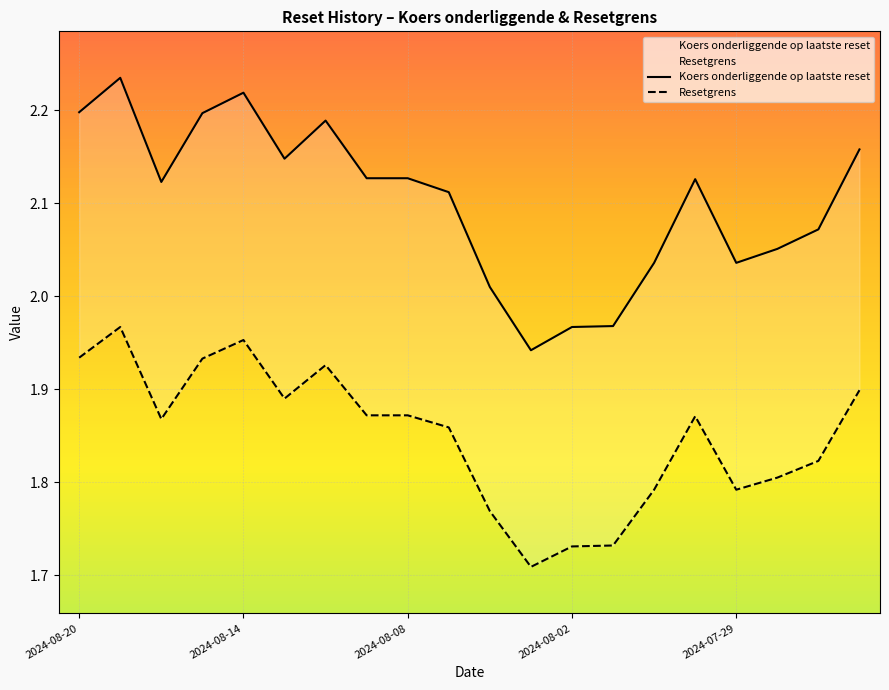

What position from the left is 2024-07-25?

19